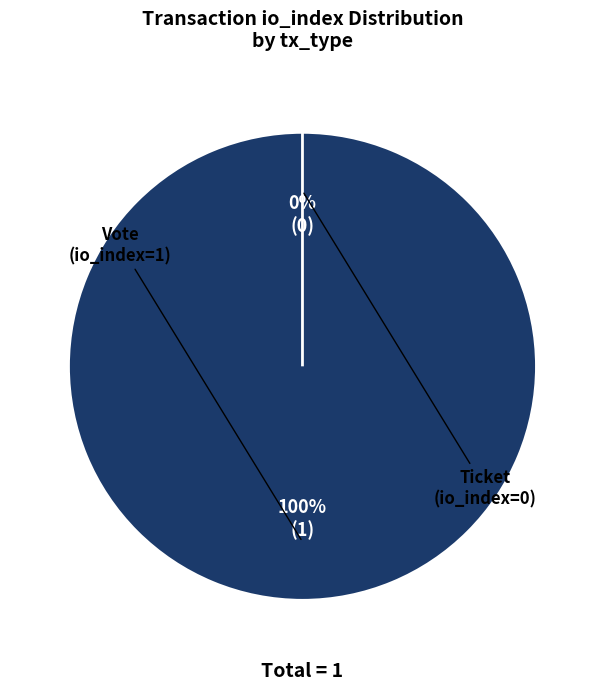

To the nearest percent, what is the combined percentage of Ticket (io_index=0) and Vote (io_index=1)?

100%